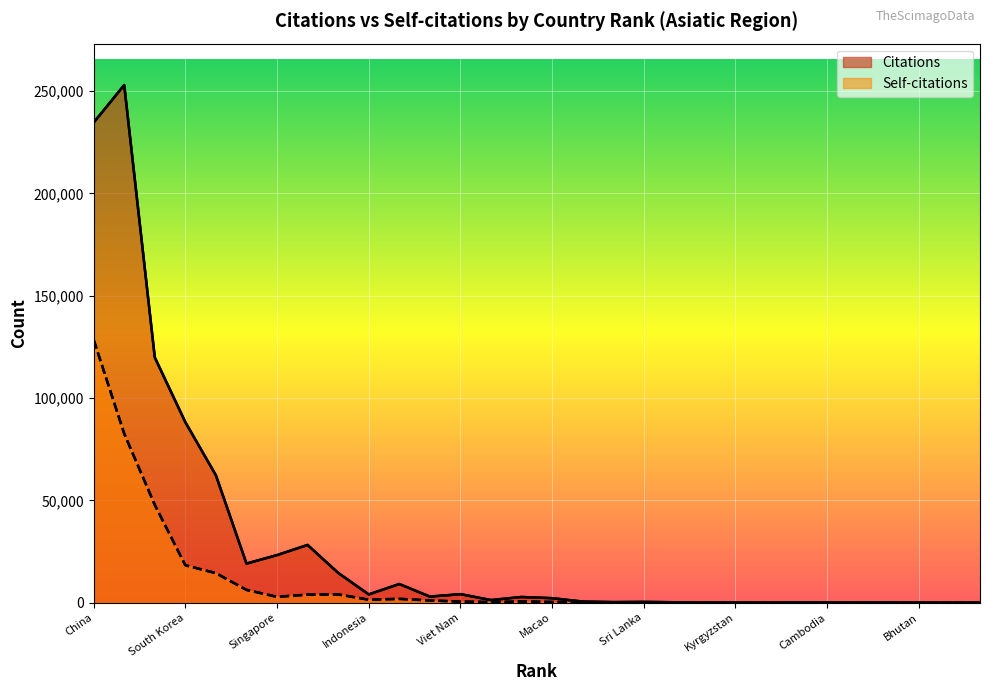

What position from the left is Kazakhstan?

12